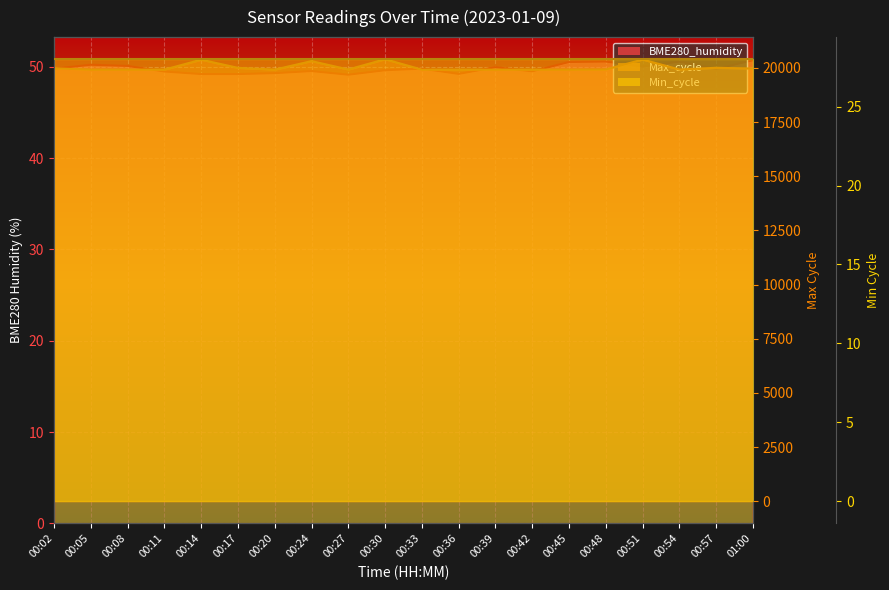

What is the label of the 15th point from the left?

00:45